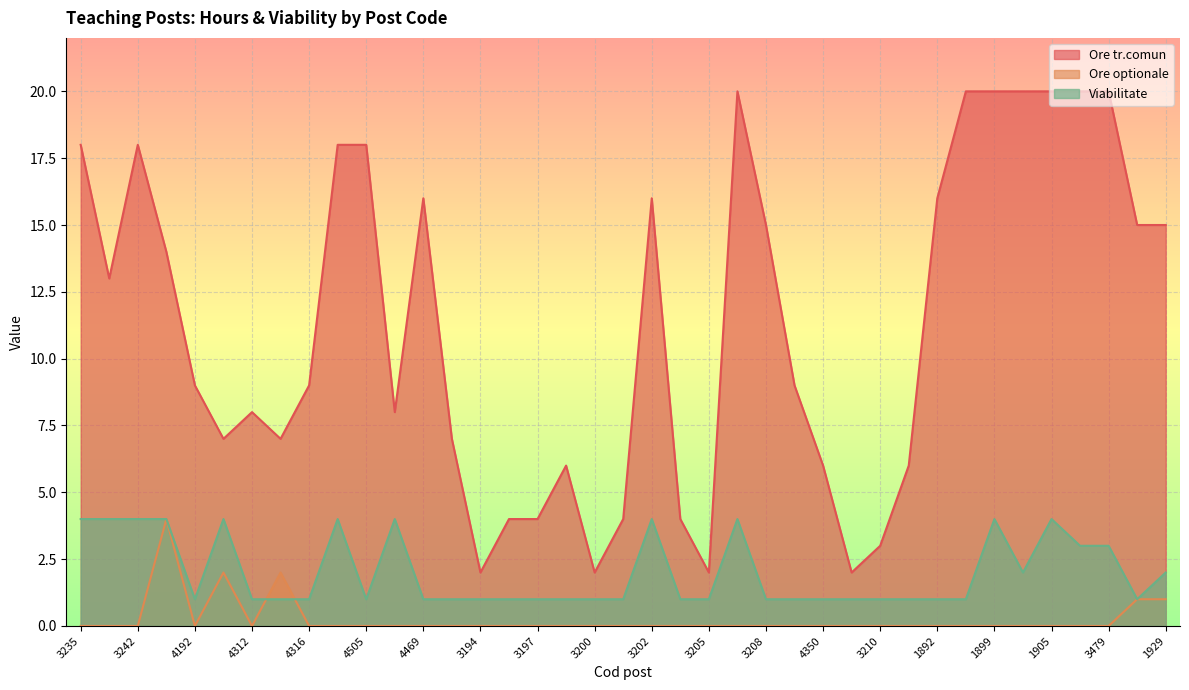

How many values in the Viabilitate series exceed 1?

15